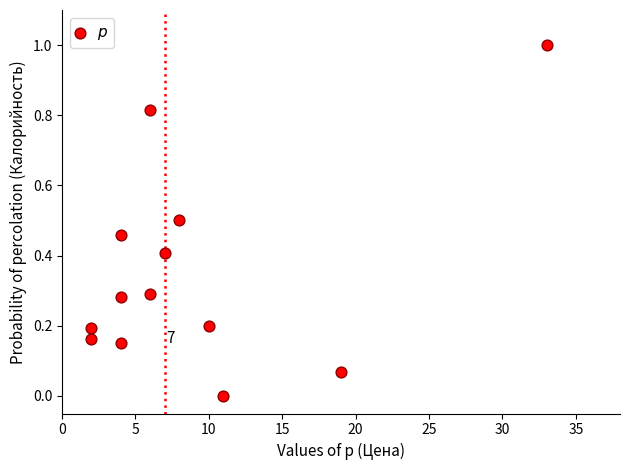

What is the range of X values (max minus min)?

31.0